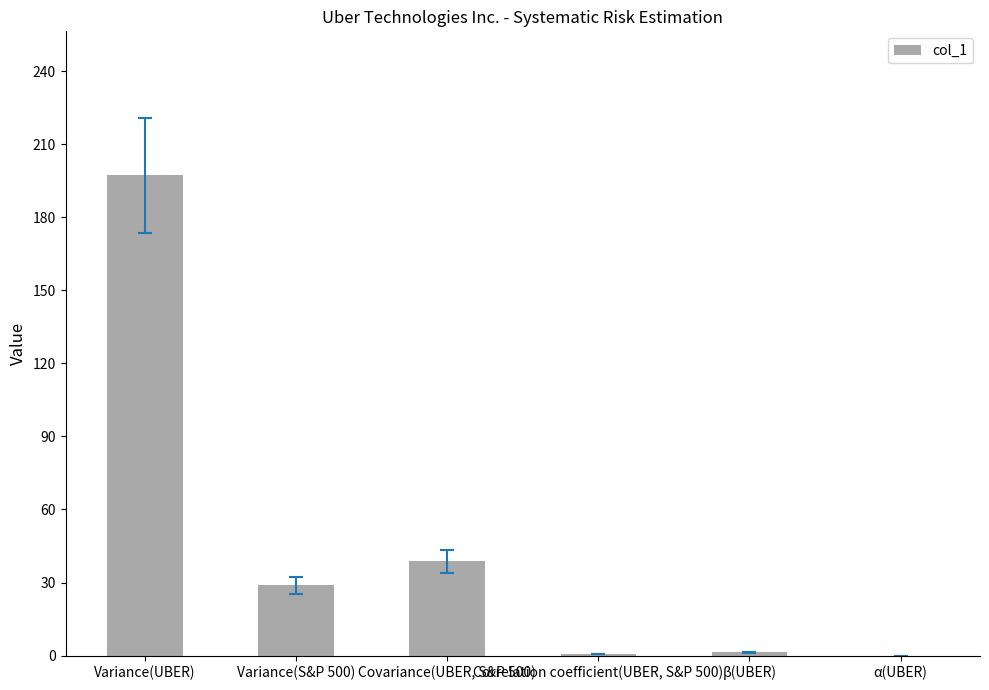

What is the sum of all values?

266.8